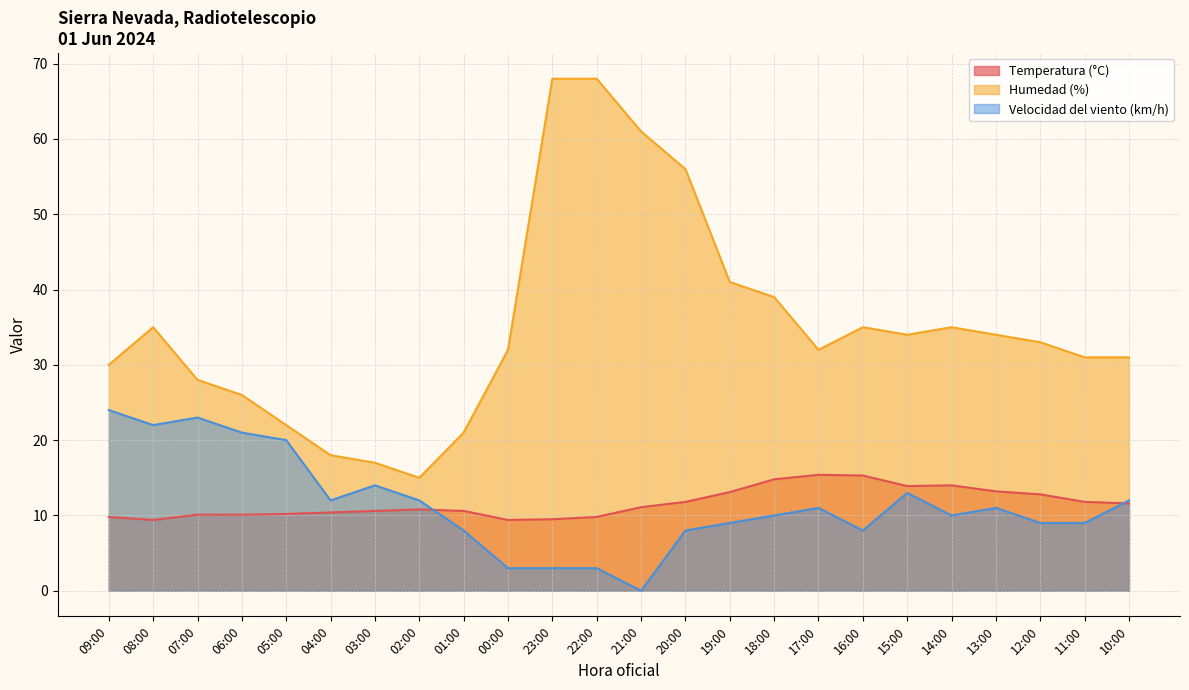

Reading left to right, list all the values displayed in this chart.

Temperatura (°C): 09:00=9.8	08:00=9.4	07:00=10.1	06:00=10.1	05:00=10.2	04:00=10.4	03:00=10.6	02:00=10.8	01:00=10.6	00:00=9.4	23:00=9.5	22:00=9.8	21:00=11.1	20:00=11.8	19:00=13.1	18:00=14.8	17:00=15.4	16:00=15.3	15:00=13.9	14:00=14.0	13:00=13.2	12:00=12.8	11:00=11.8	10:00=11.6
Humedad (%): 09:00=30.0	08:00=35.0	07:00=28.0	06:00=26.0	05:00=22.0	04:00=18.0	03:00=17.0	02:00=15.0	01:00=21.0	00:00=32.0	23:00=68.0	22:00=68.0	21:00=61.0	20:00=56.0	19:00=41.0	18:00=39.0	17:00=32.0	16:00=35.0	15:00=34.0	14:00=35.0	13:00=34.0	12:00=33.0	11:00=31.0	10:00=31.0
Velocidad del viento (km/h): 09:00=24.0	08:00=22.0	07:00=23.0	06:00=21.0	05:00=20.0	04:00=12.0	03:00=14.0	02:00=12.0	01:00=8.0	00:00=3.0	23:00=3.0	22:00=3.0	21:00=0.0	20:00=8.0	19:00=9.0	18:00=10.0	17:00=11.0	16:00=8.0	15:00=13.0	14:00=10.0	13:00=11.0	12:00=9.0	11:00=9.0	10:00=12.0